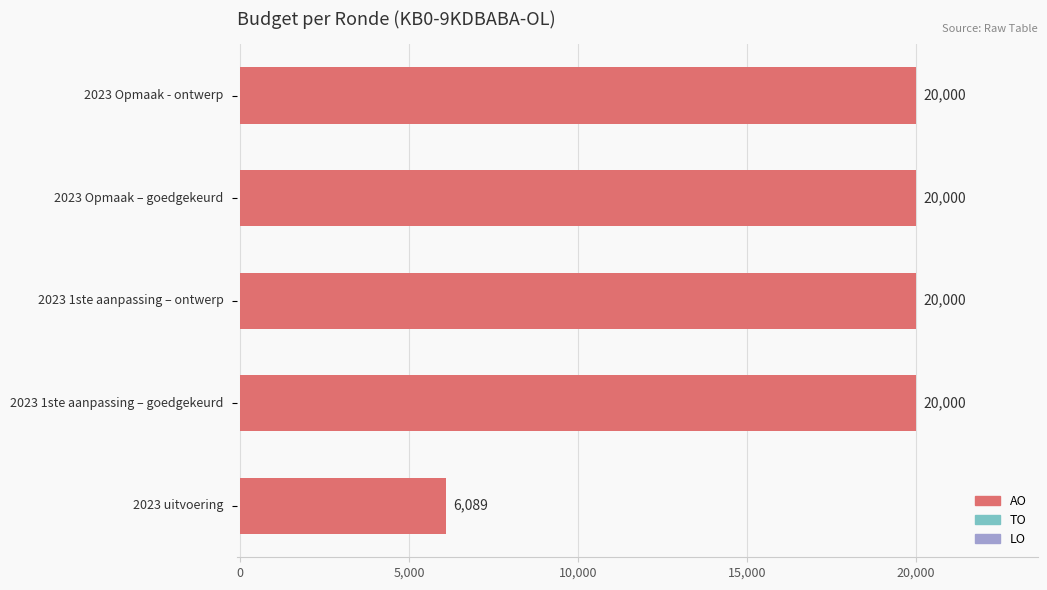

What is the maximum value shown in the chart?

20000